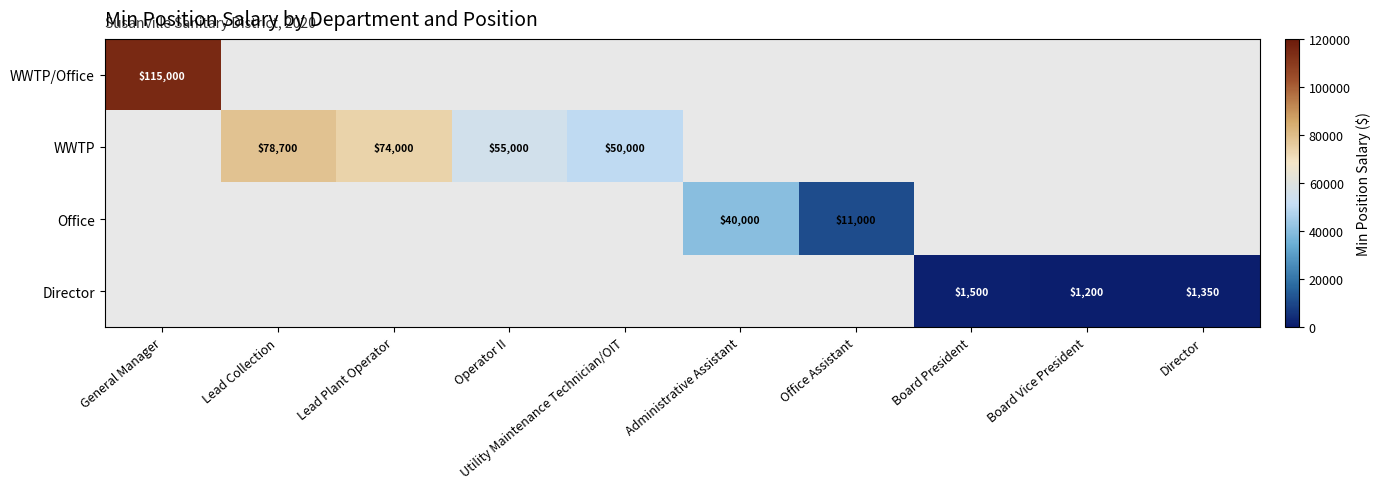

The WWTP series shows 78700 at Lead Collection. True or false?

True